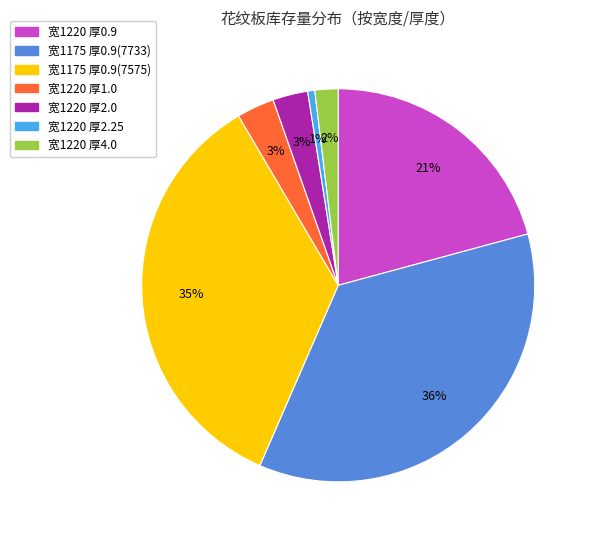

How many segments does this pie chart have?

7